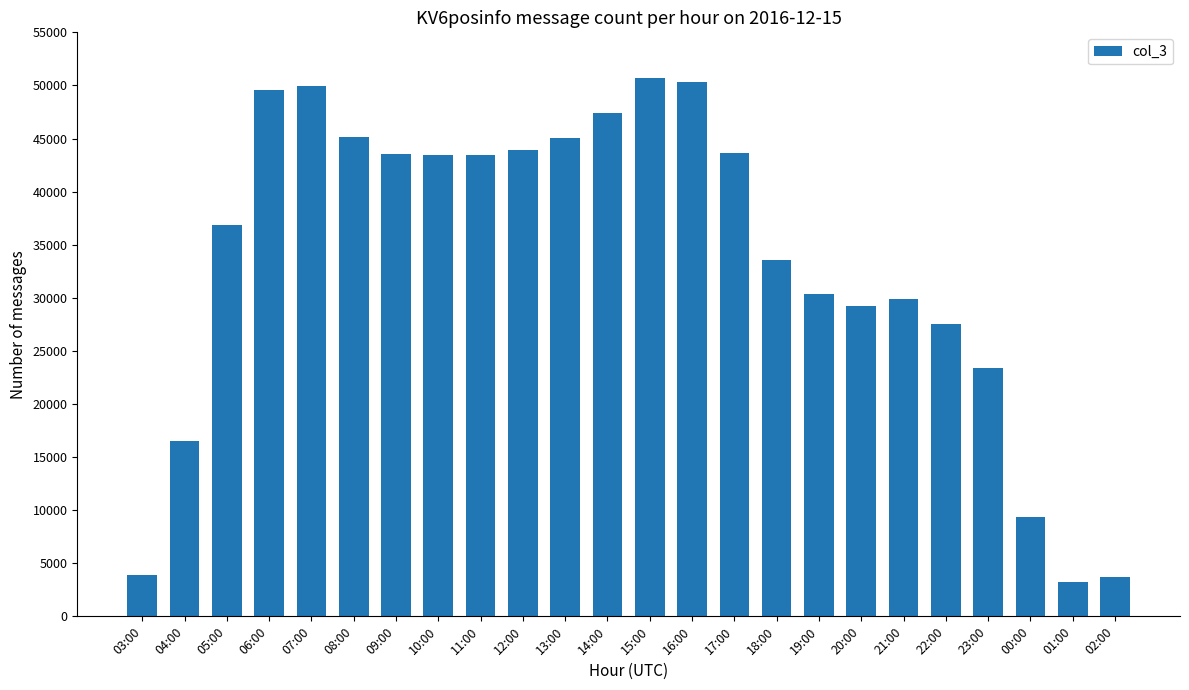

Are the bars horizontal?

No